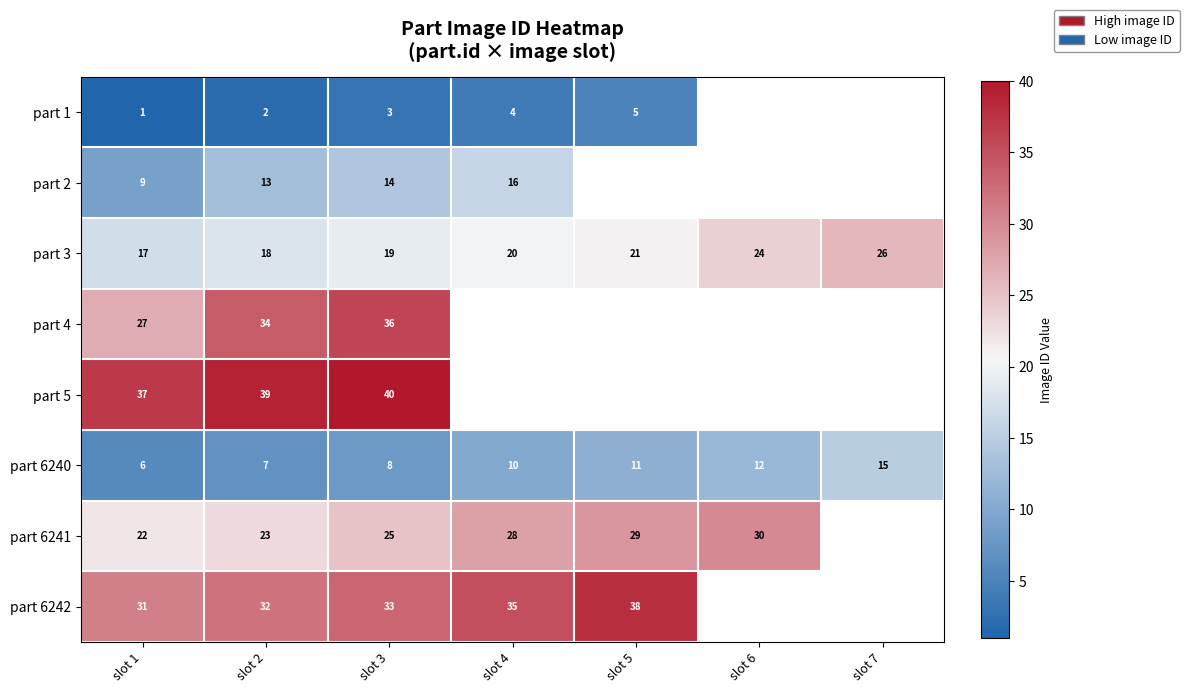

Is it true that part 6241 equals 23 at slot 2?

True